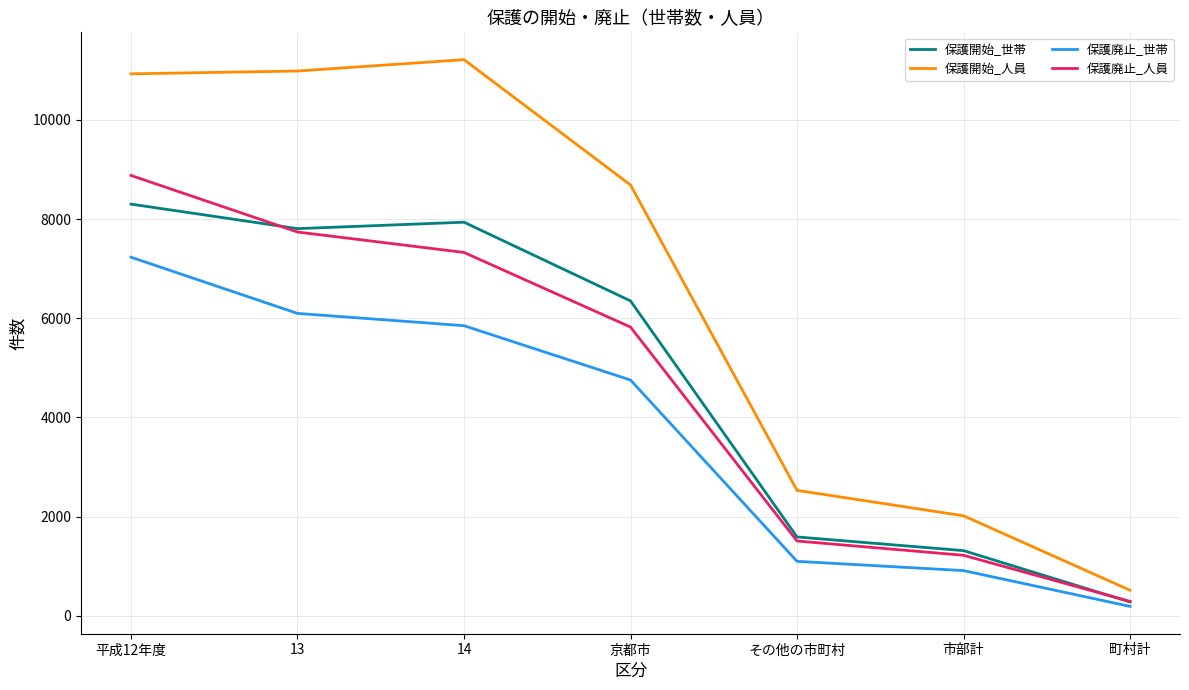

What is the approximate value of 保護開始_世帯 at 市部計, to the nearest 100?

1300